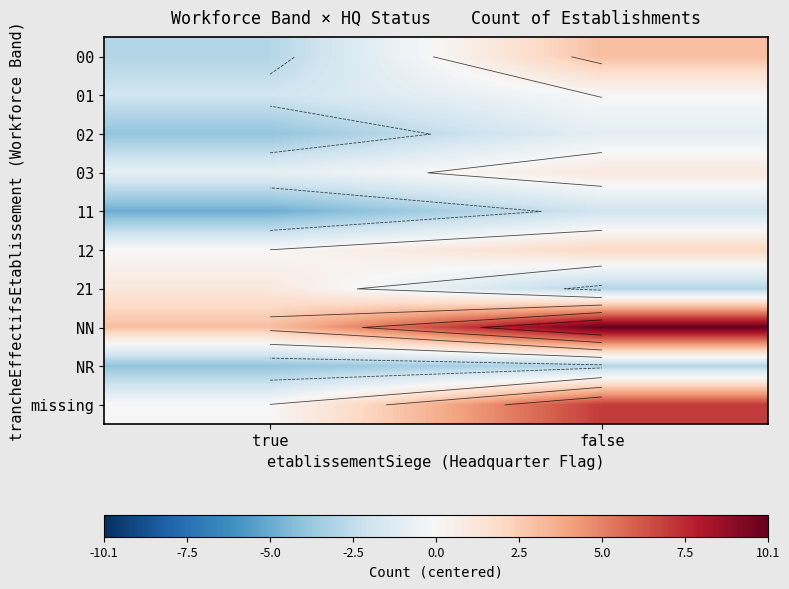

What is the smallest value displayed?

-5.0